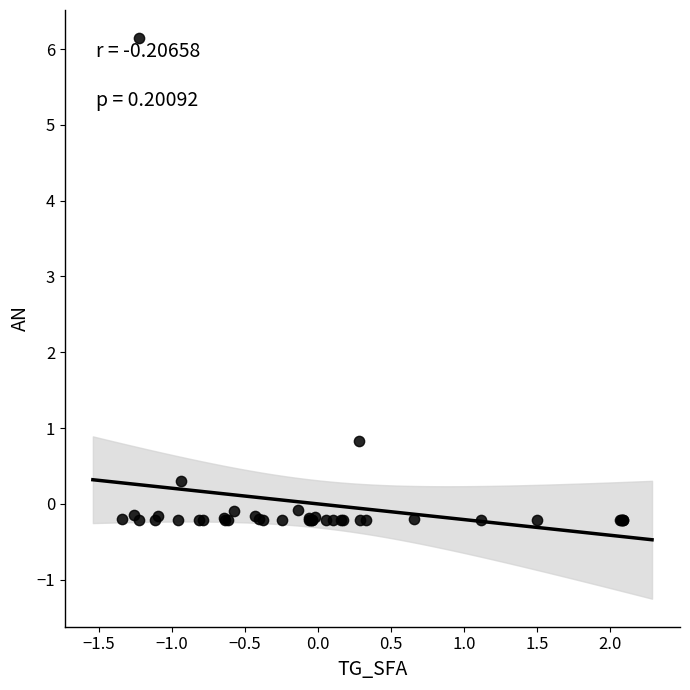

What Y value in the scatter plot is closest to 2?

0.8